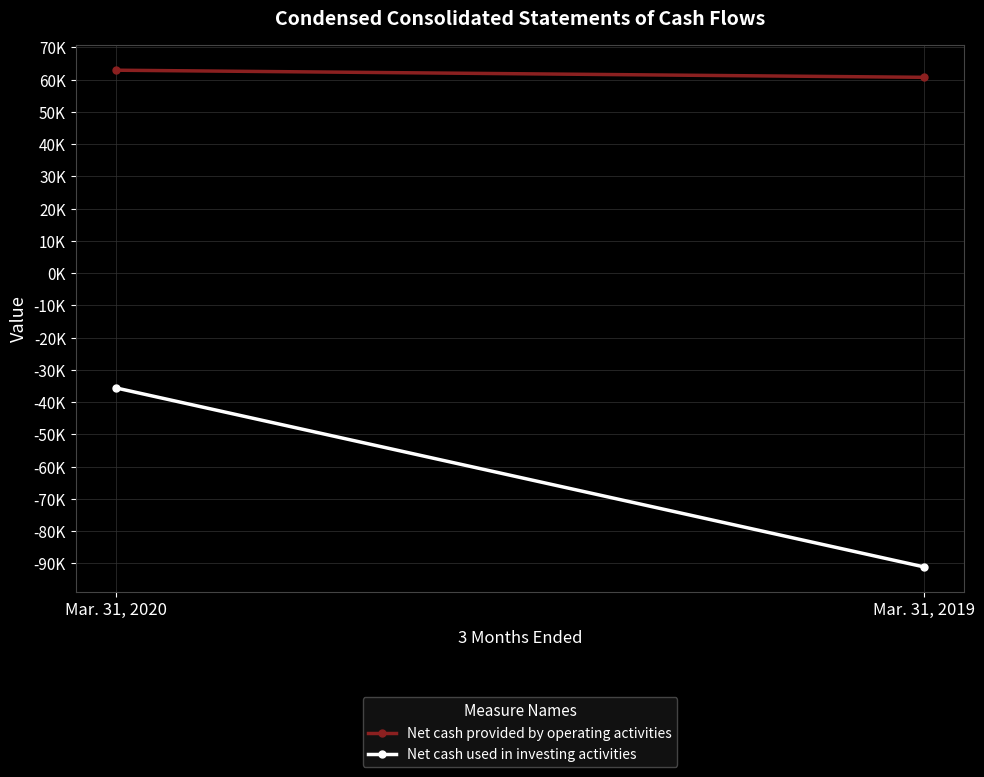

Reading right to left, transcribe all the data shown in this chart.

Net cash provided by operating activities: 60726	62932
Net cash used in investing activities: -91075	-35588